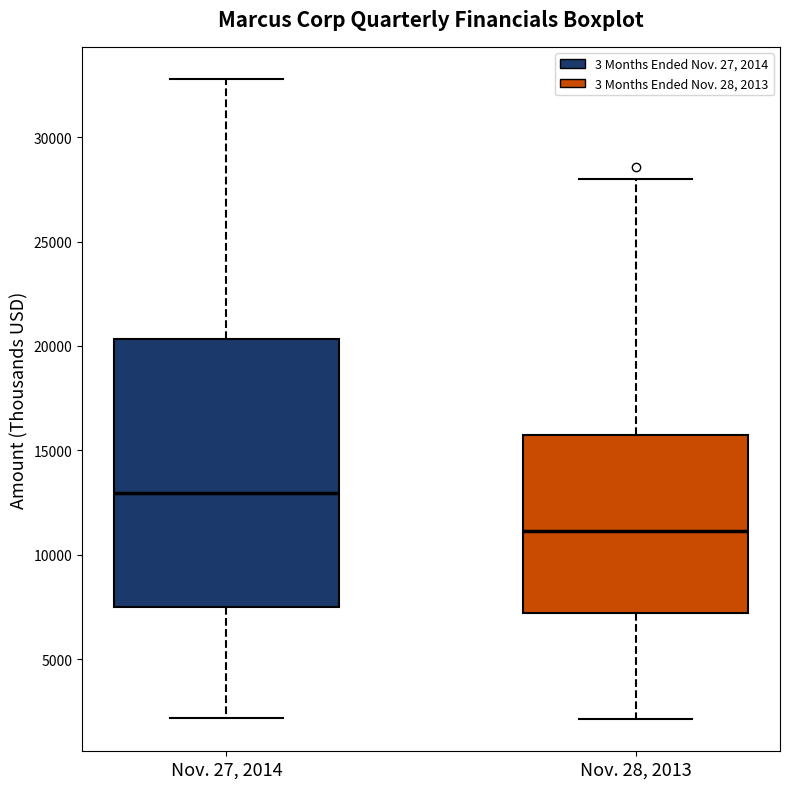

Which box's median line is the lowest?

Nov. 28, 2013